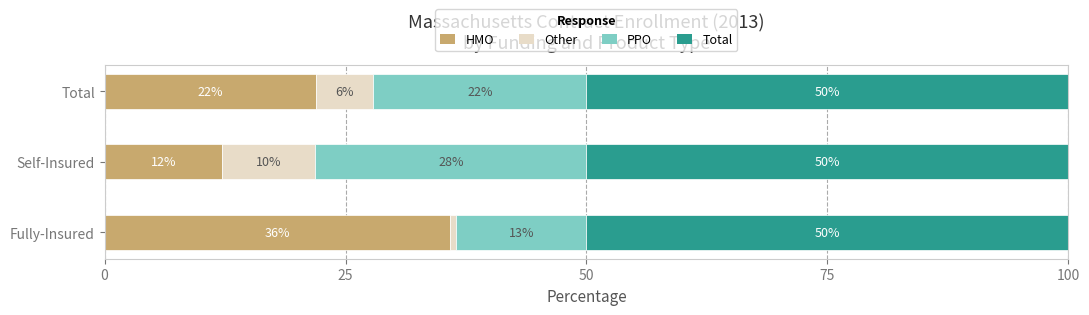

What is the total value across all series at Self-Insured?

100.0